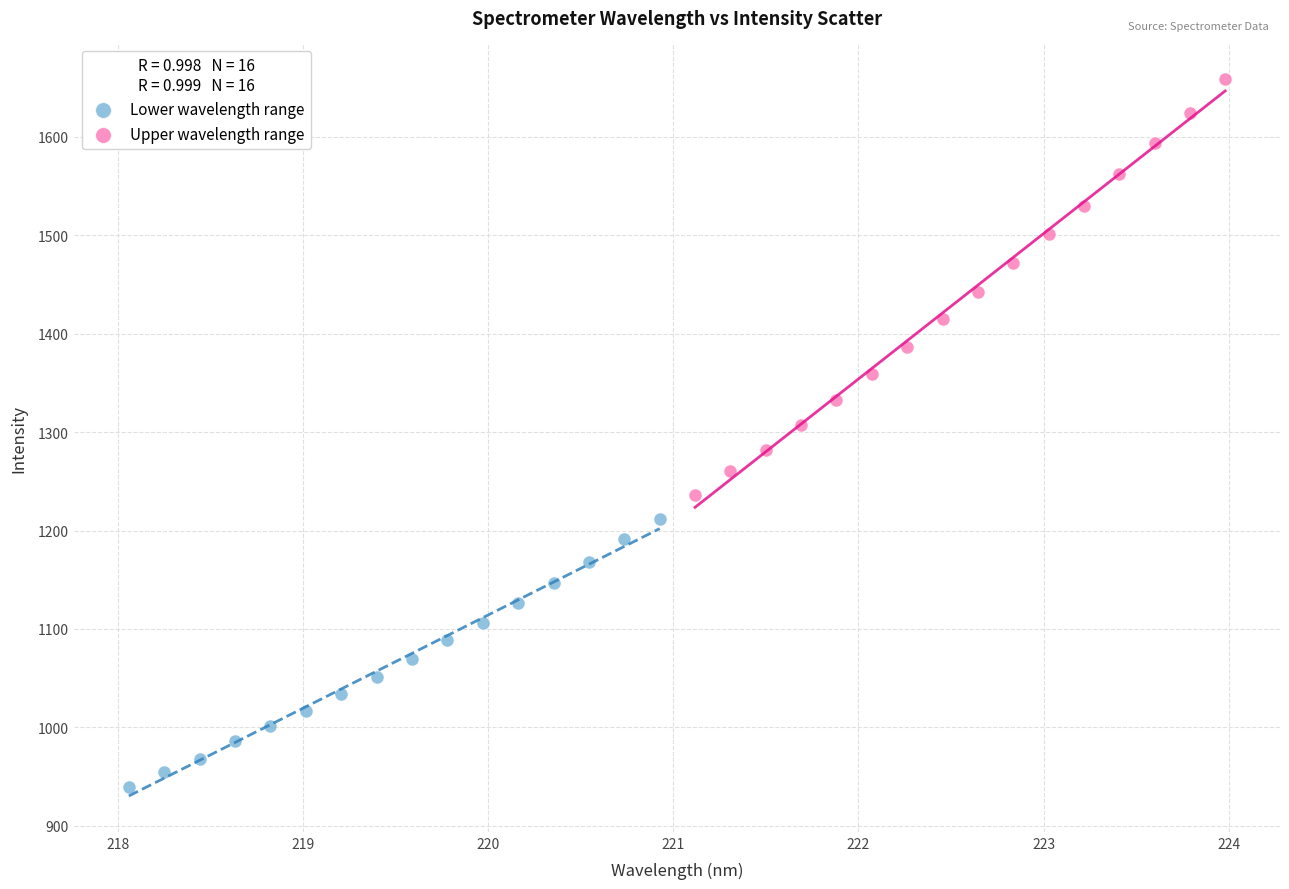

Which series reaches the minimum Y coordinate?

Lower wavelength range